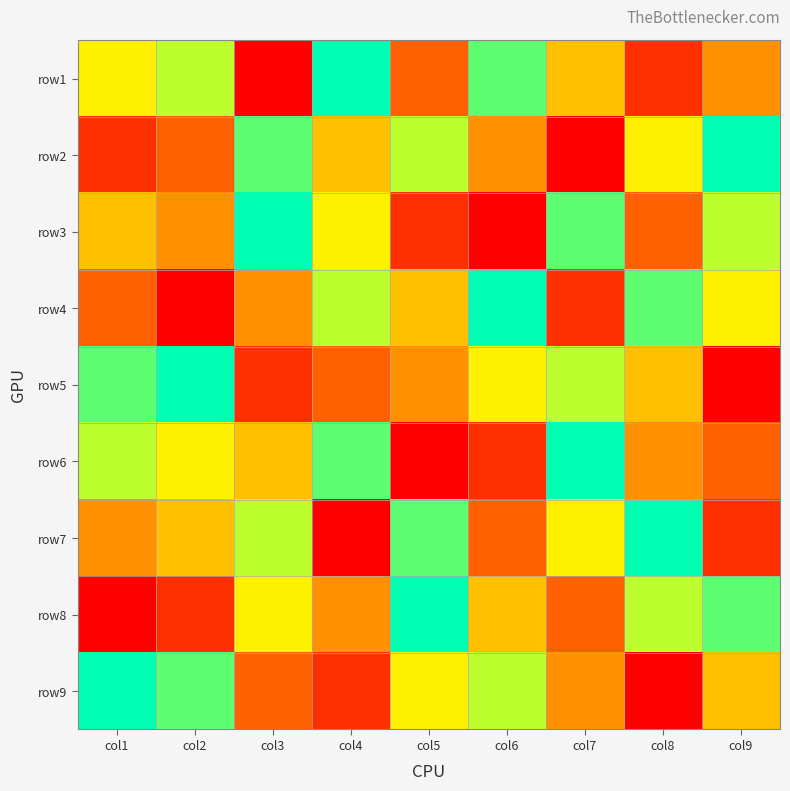

Which label corresponds to the largest value in the chart?

col4